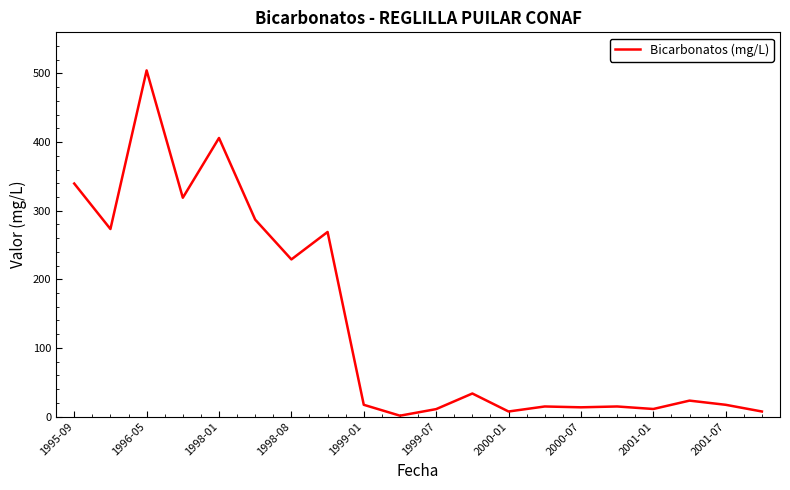

What is the greatest value displayed?

504.5